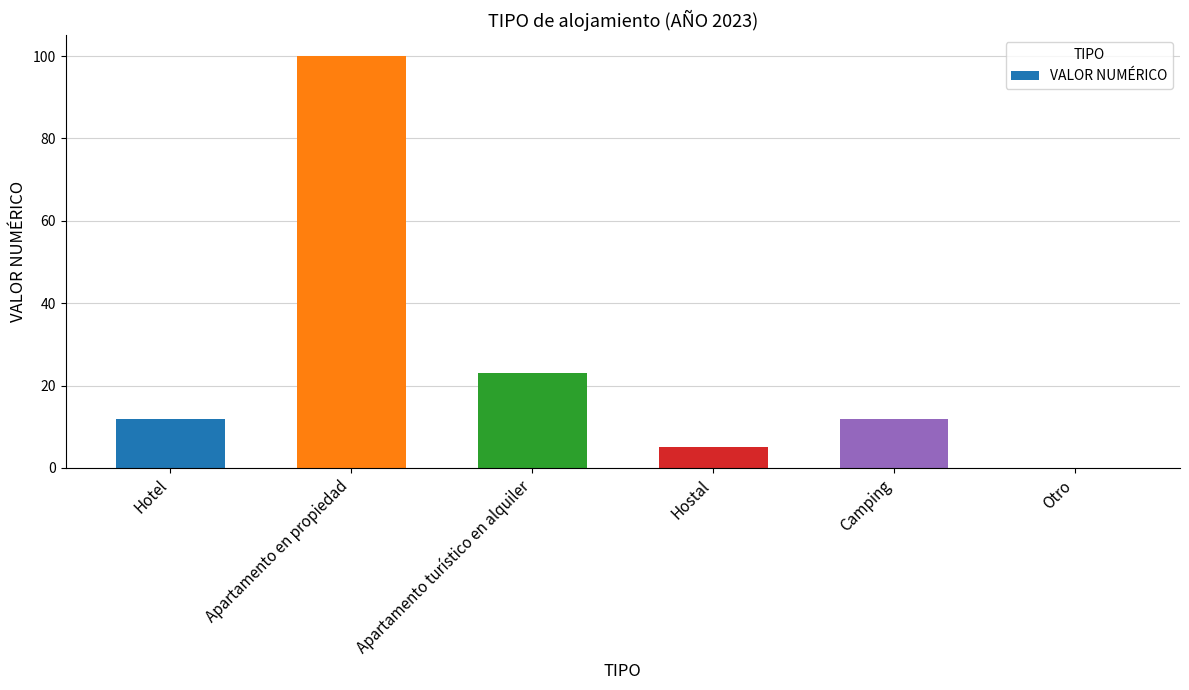

What is the maximum value shown in the chart?

100